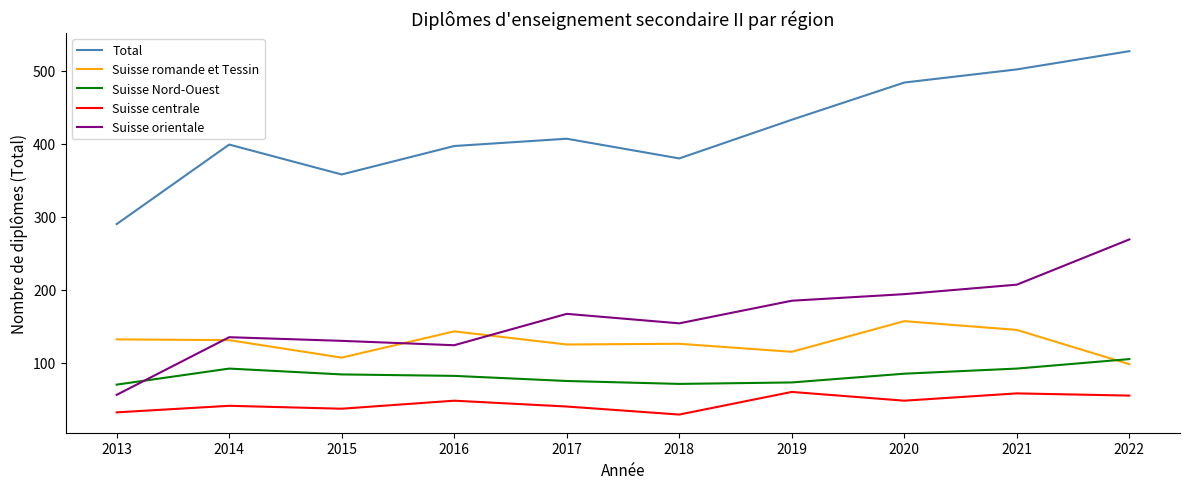

What is the spread (max minus min) of values at 2015?

321